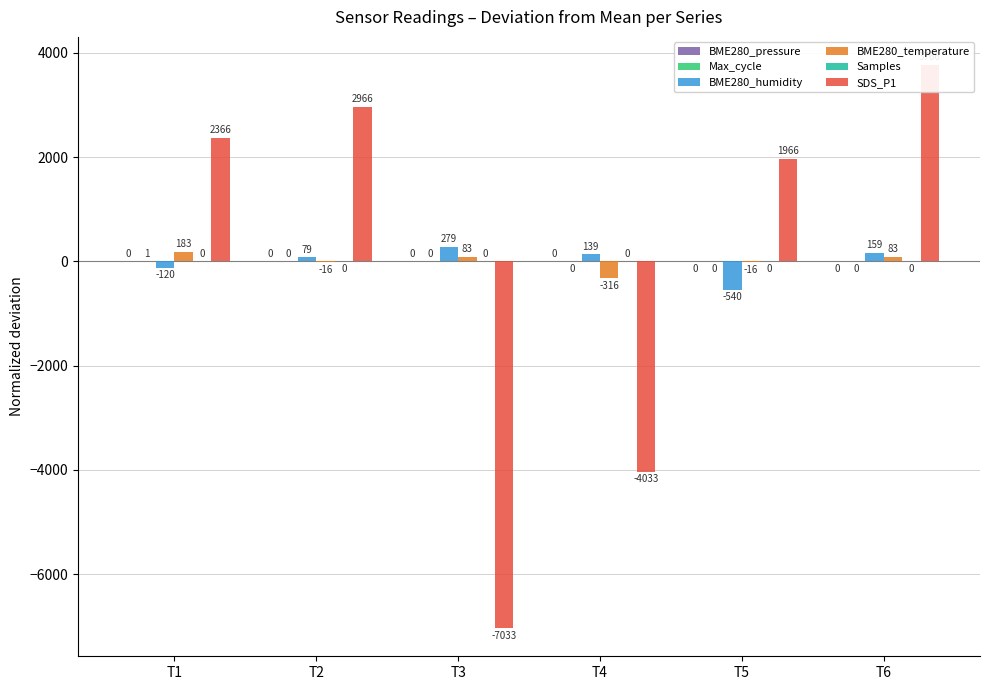

At which category does the chart reach its peak across all series?

T6